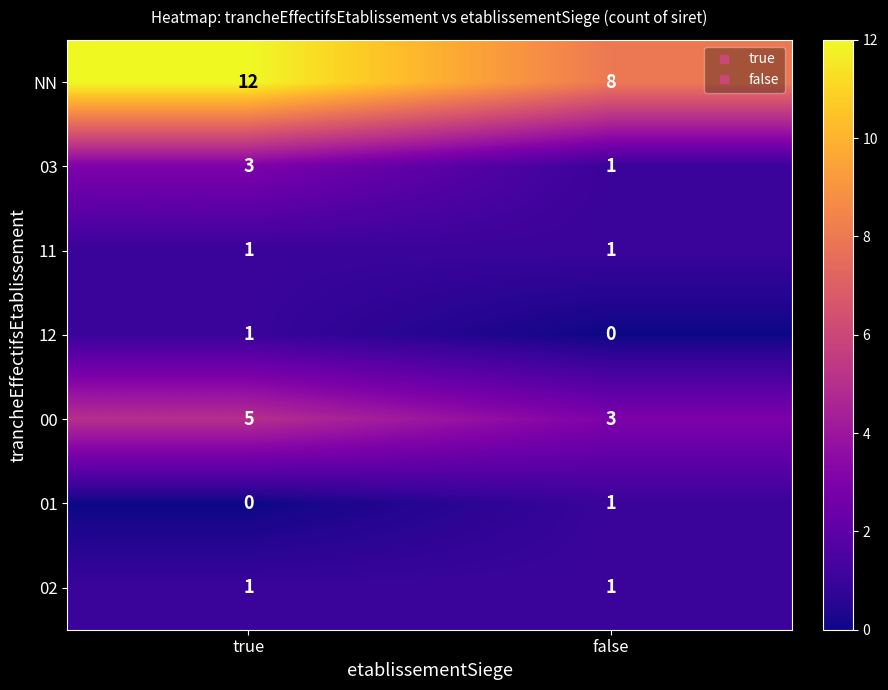

List the labels in order of 03 value, smallest first.

false, true